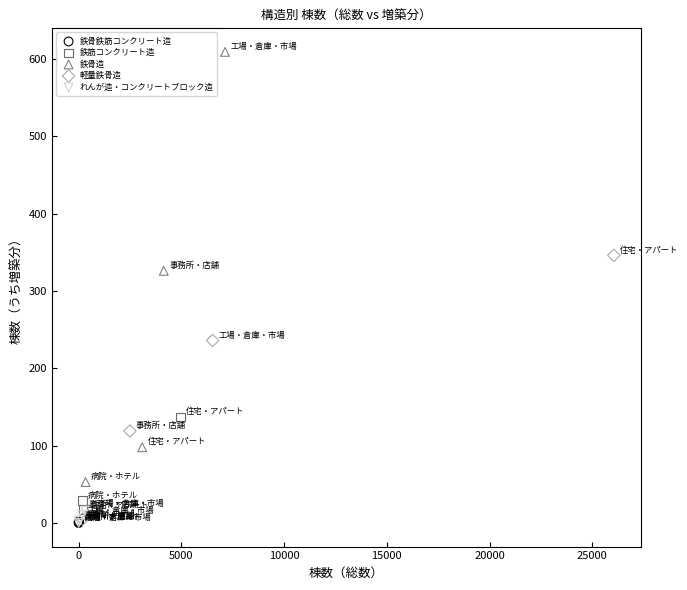

Which series reaches the maximum Y coordinate?

鉄骨造